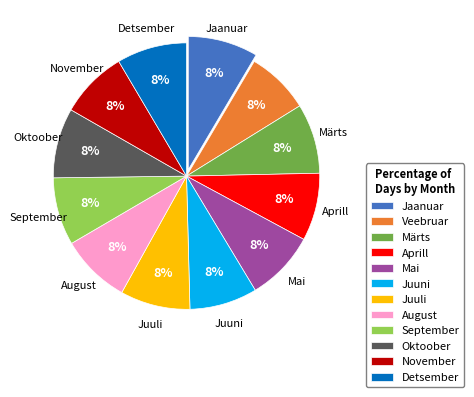

Count the number of slices in the pie.

12